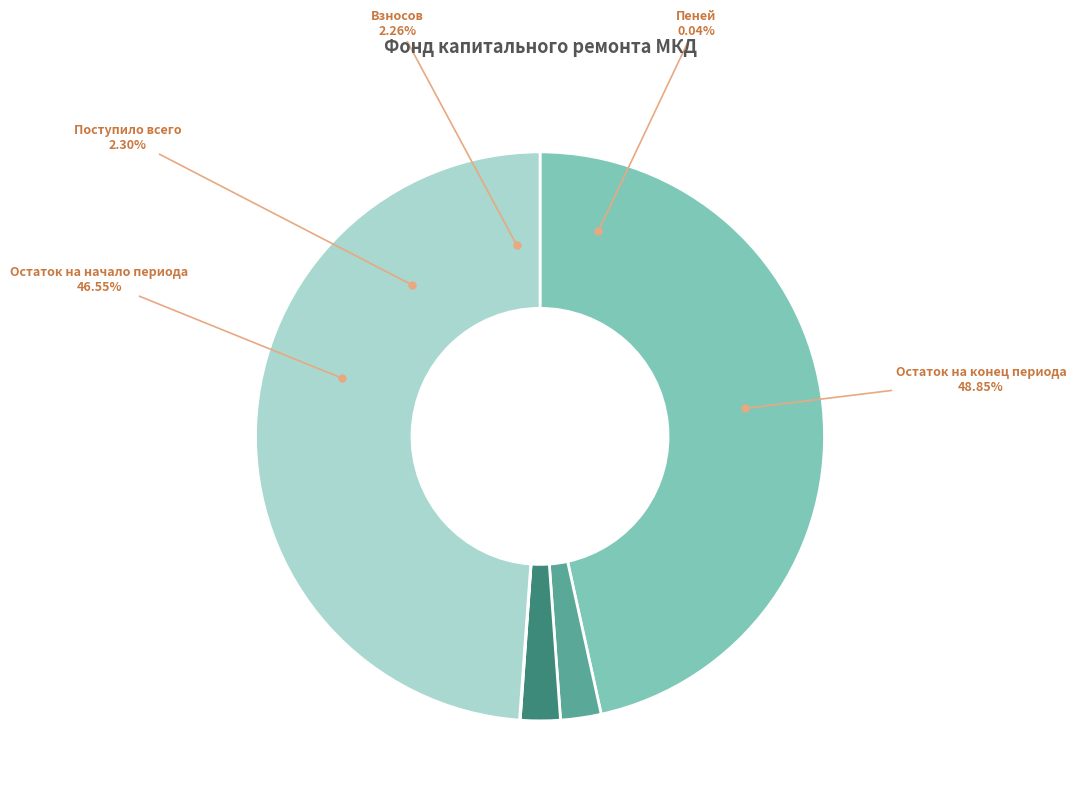

What is the total percentage of Пеней and Взносов?

2.3%